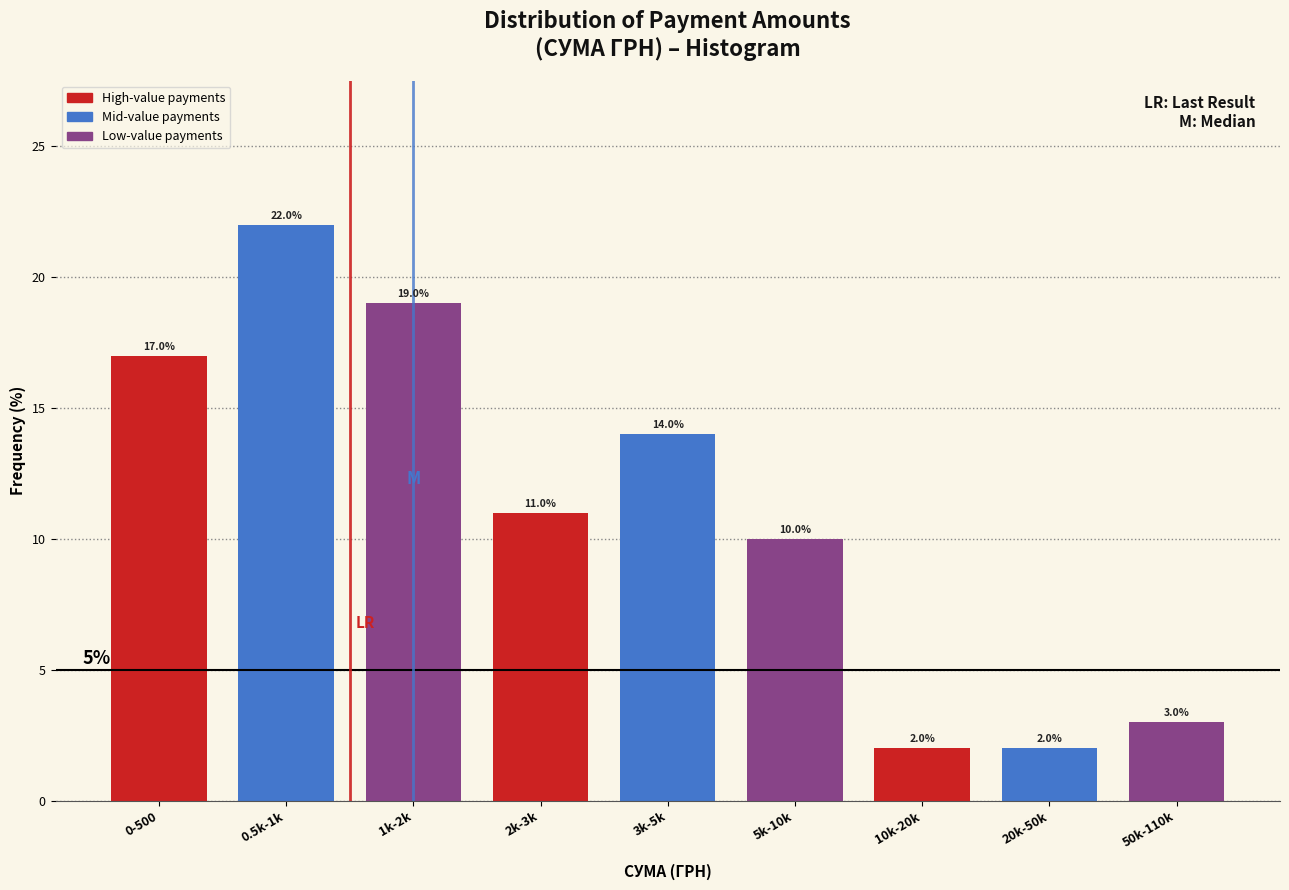

Reading left to right, transcribe all the data shown in this chart.

0-500=17.0	0.5k-1k=22.0	1k-2k=19.0	2k-3k=11.0	3k-5k=14.0	5k-10k=10.0	10k-20k=2.0	20k-50k=2.0	50k-110k=3.0